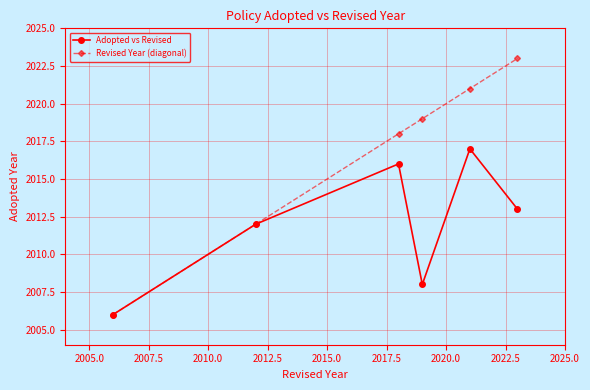

What is the minimum value for Revised Year (diagonal)?

2006